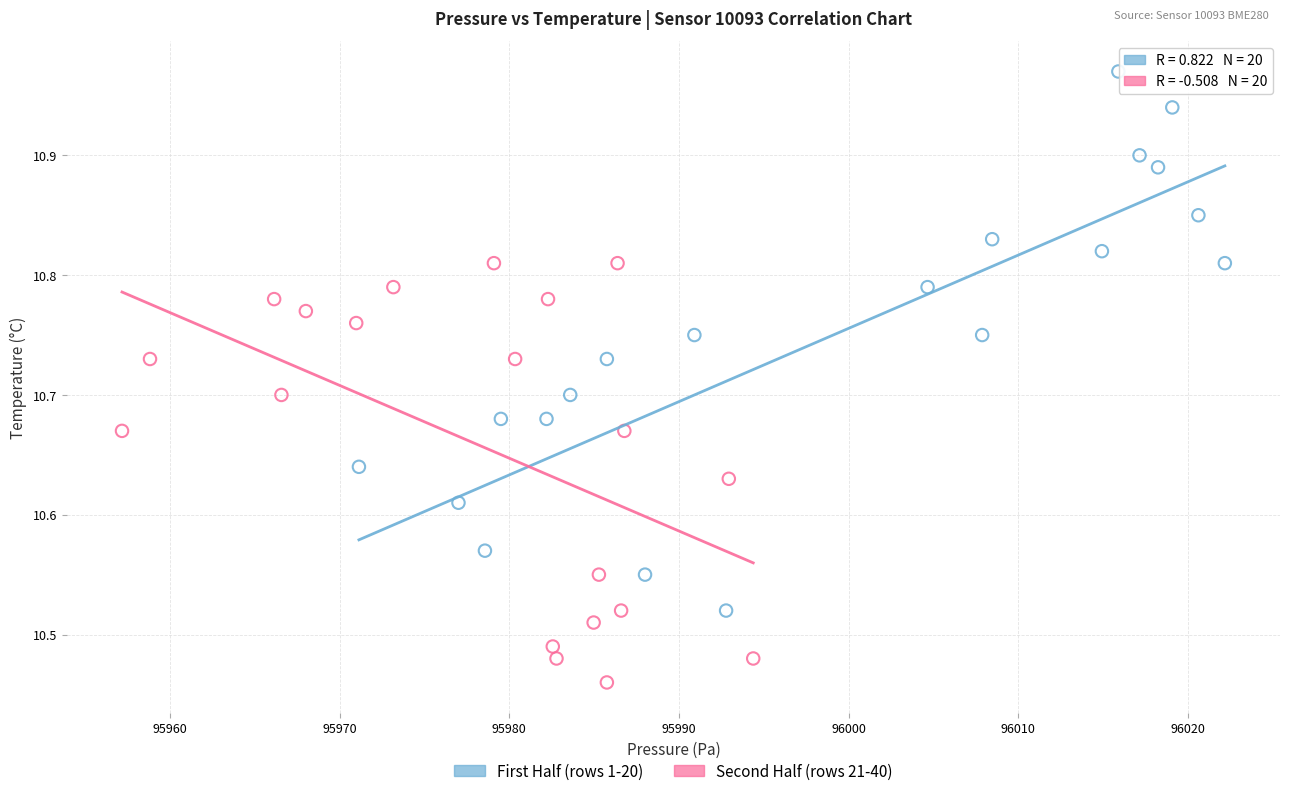

Which series contains the lowest Y value?

Second Half (rows 21-40)